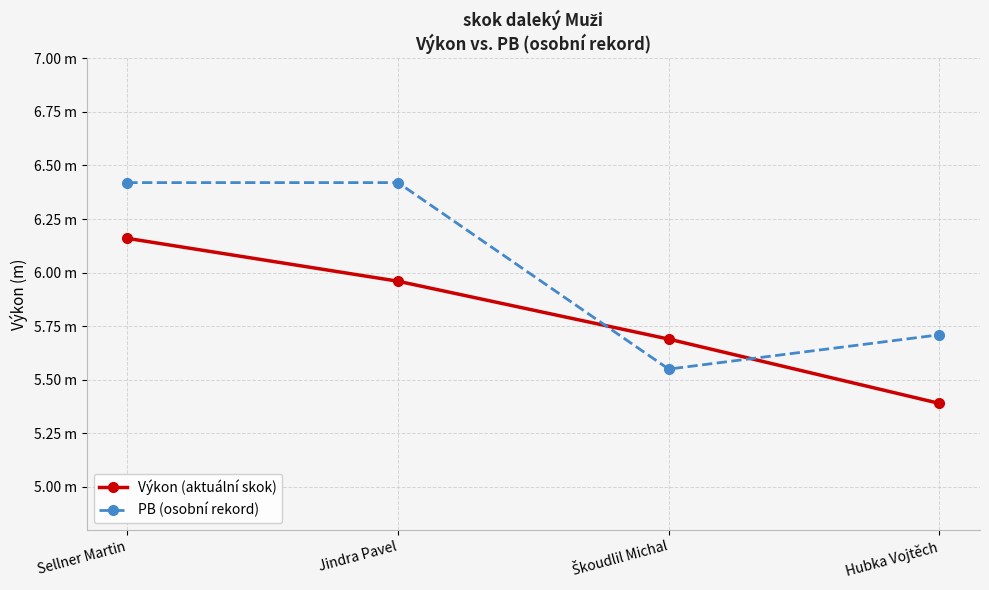

What is the label of the 4th point from the left?

Hubka Vojtěch